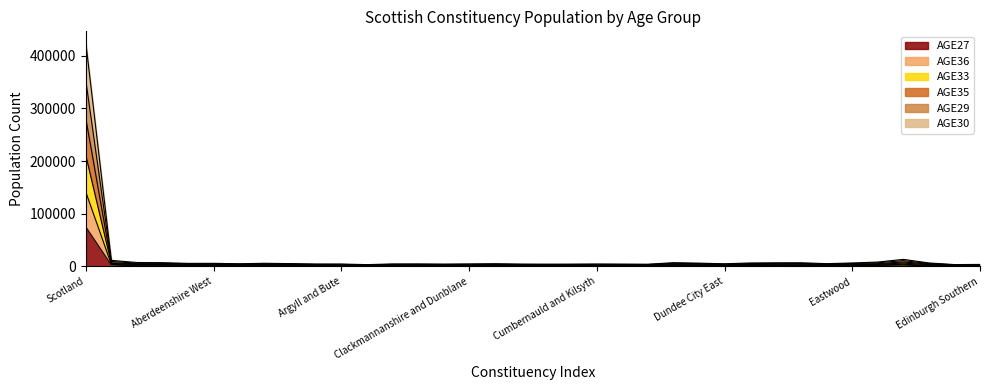

Is it true that AGE29 equals 4330 at East Lothian?

False